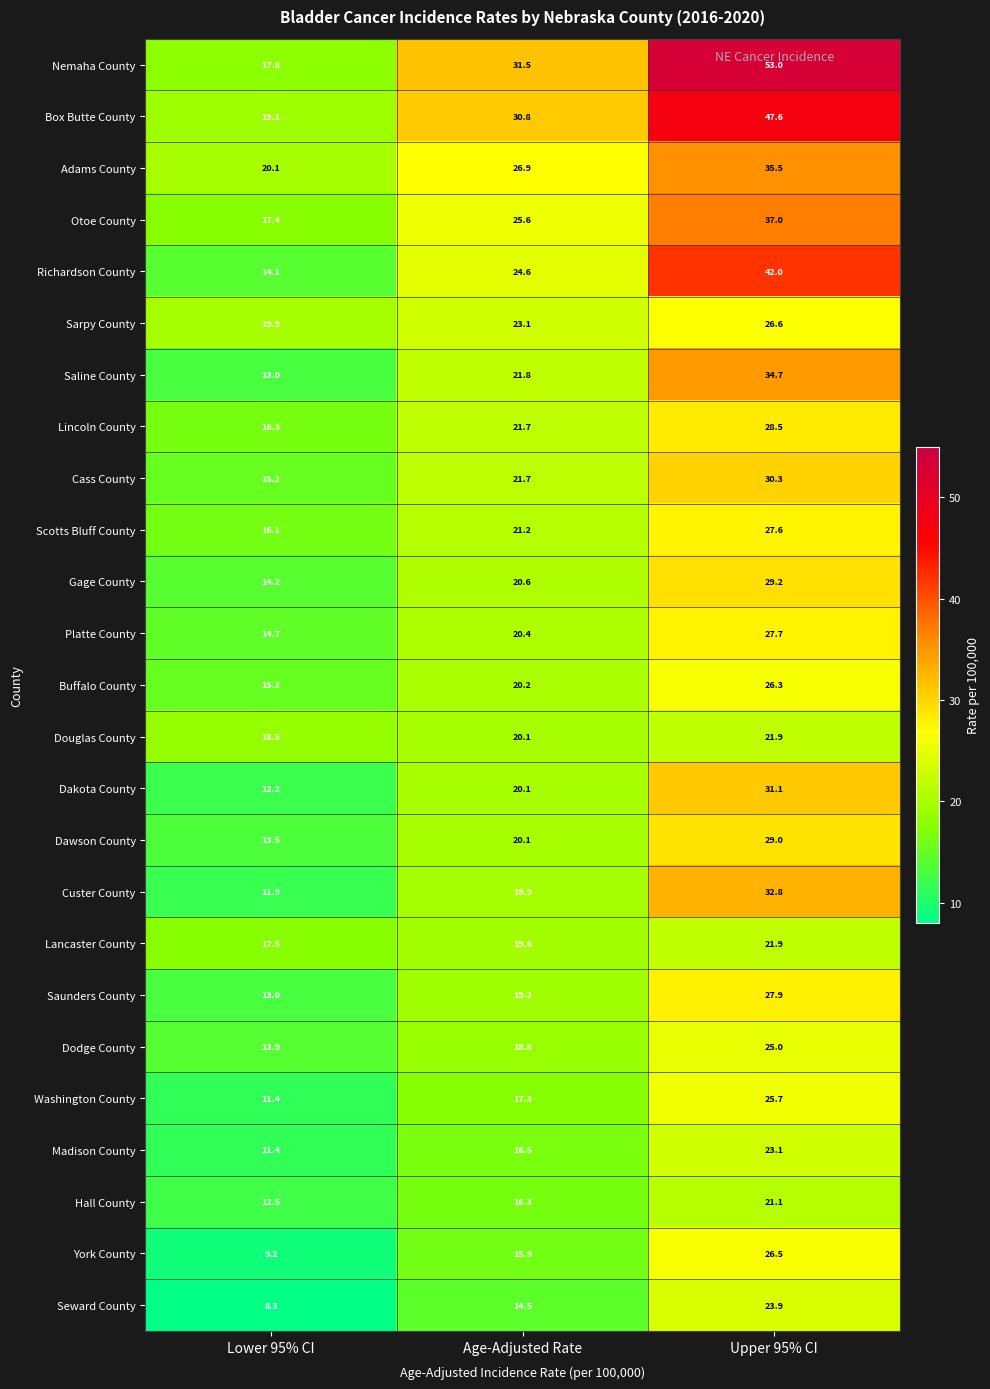

At how many categories does at least one series exceed 26?

2